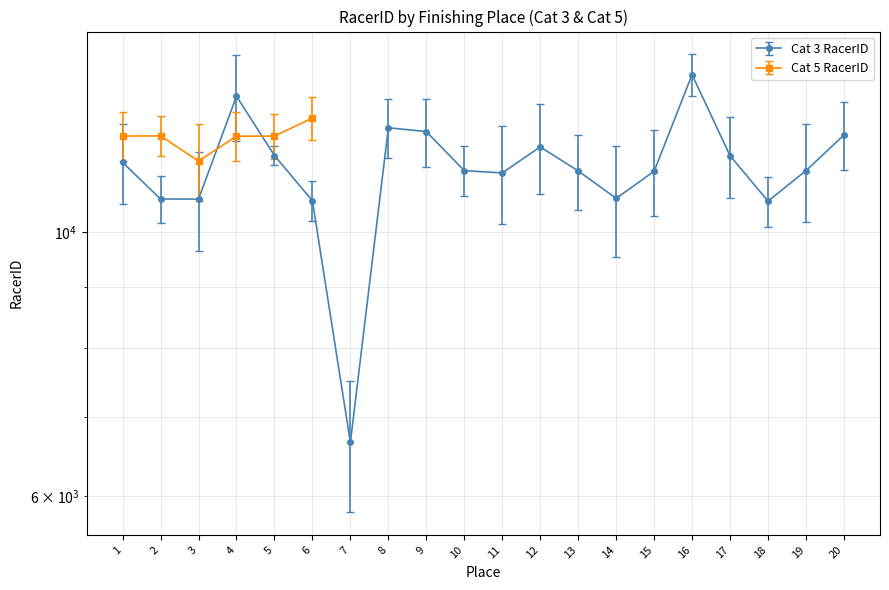

Rank the categories by value from lowest to highest.

7, 18, 6, 3, 2, 14, 11, 15, 13, 19, 10, 1, 17, 5, 12, 20, 9, 8, 4, 16